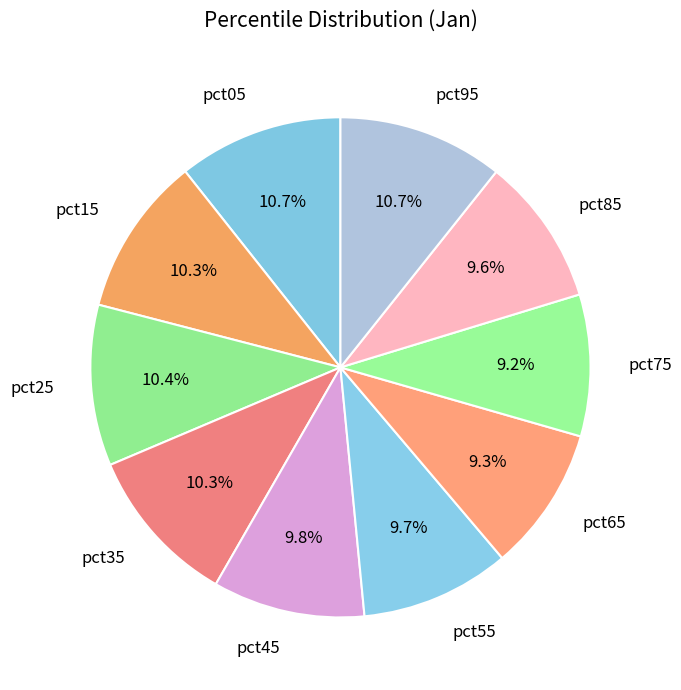

Combined, do pct65 and pct25 account for over 50%?

No